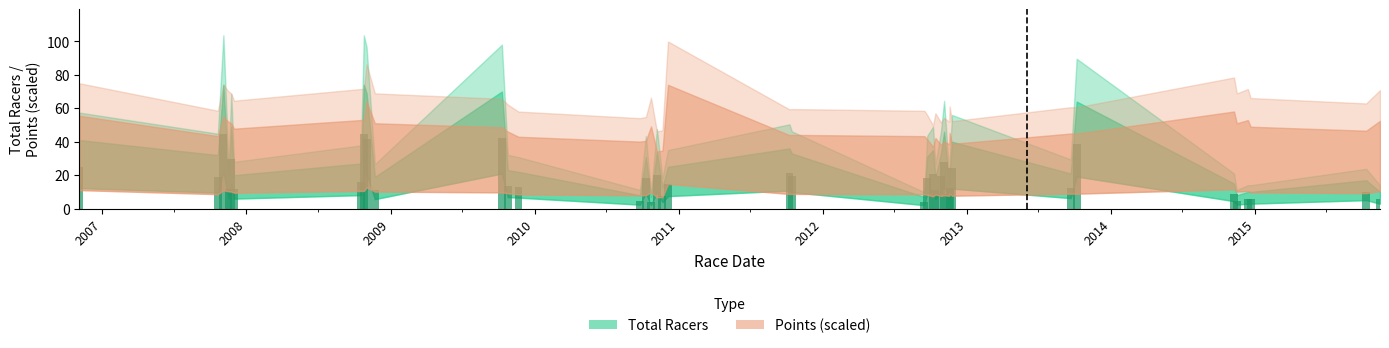

What is the difference between the maximum and second lowest values?

40.2